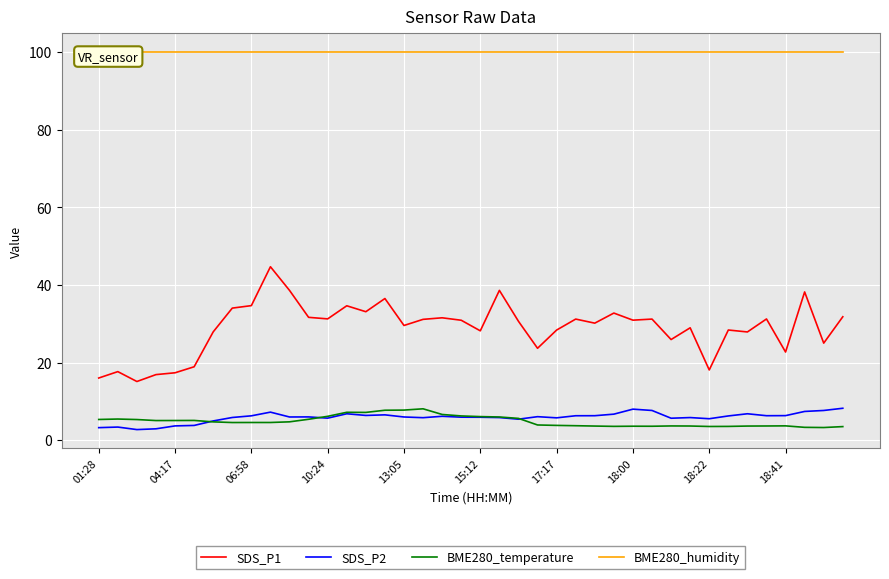

What is the maximum value for SDS_P2?

8.2